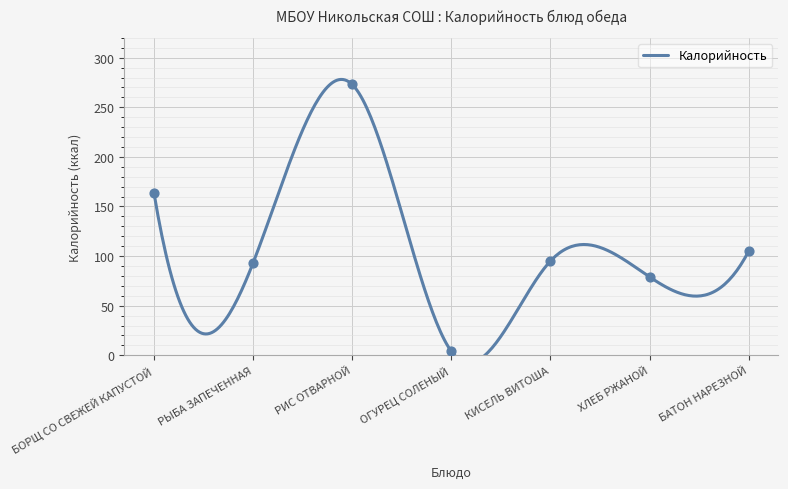

What is the ratio of the value at РЫБА ЗАПЕЧЕННАЯ to the value at ОГУРЕЦ СОЛЕНЫЙ?

23.2